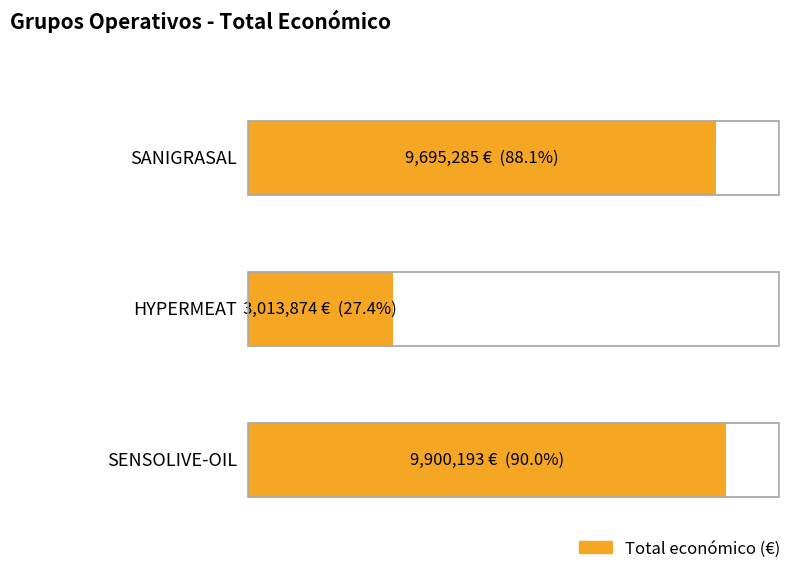

What is the sum of all values?

22609352